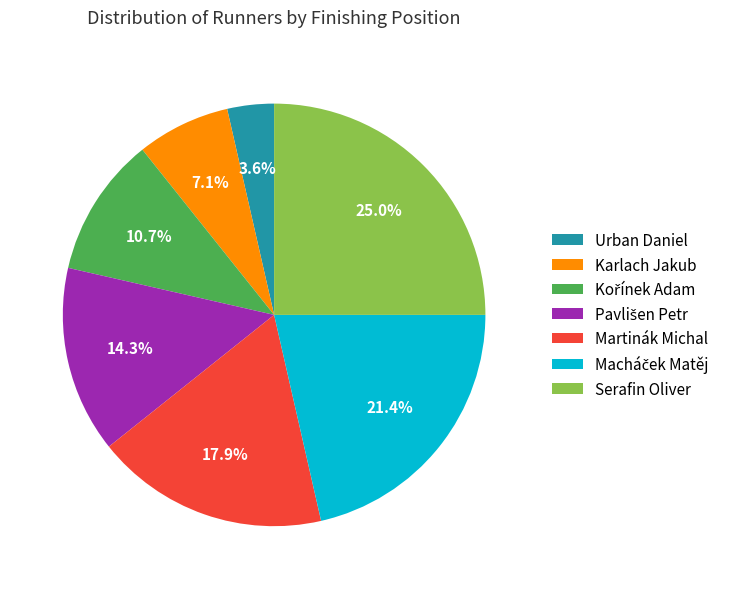

Is it true that Serafin Oliver is 34% of the pie?

False